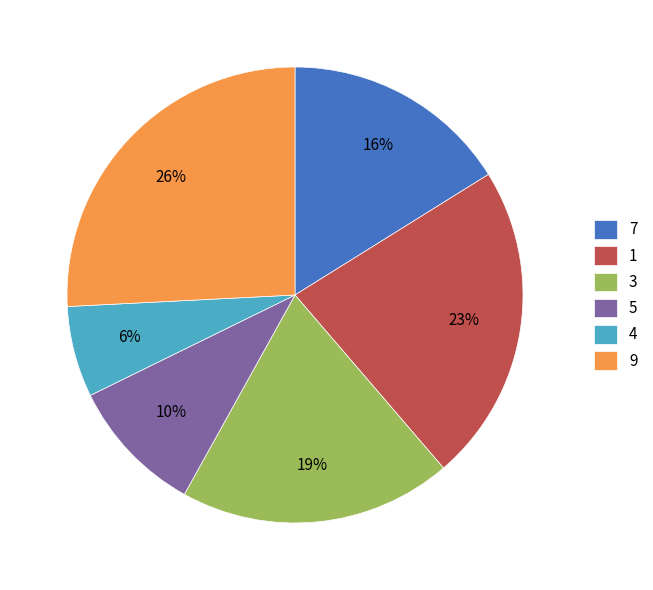

Which slice is the largest?

9